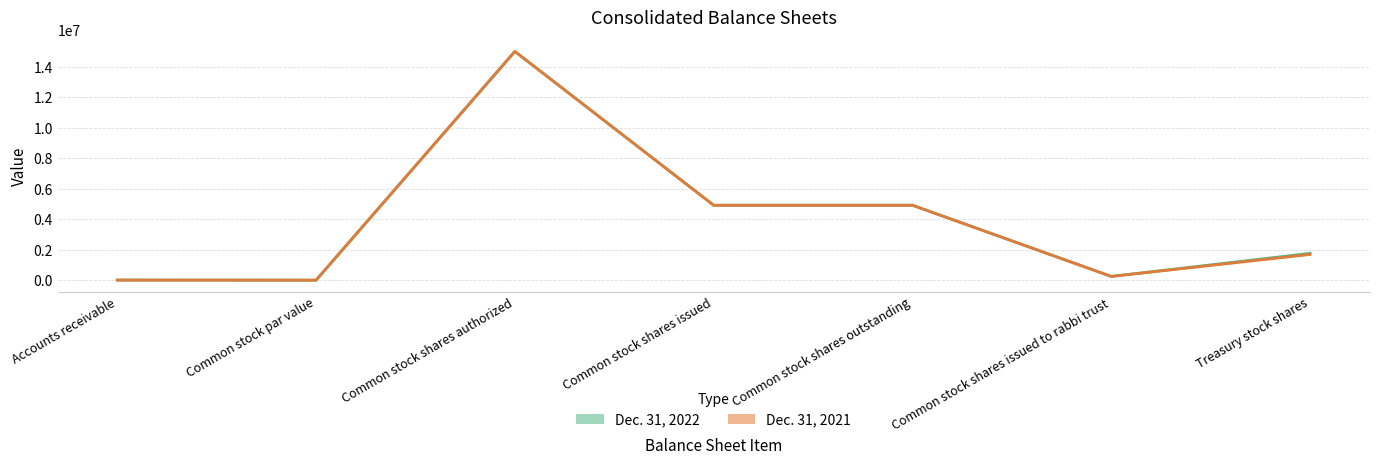

Reading left to right, list all the values displayed in this chart.

Dec. 31, 2022 line: Accounts receivable=5600	Common stock par value=2	Common stock shares authorized=15000000	Common stock shares issued=4917020	Common stock shares outstanding=4917020	Common stock shares issued to rabbi trust=245386	Treasury stock shares=1758901
Dec. 31, 2021 line: Accounts receivable=3744	Common stock par value=2	Common stock shares authorized=15000000	Common stock shares issued=4907143	Common stock shares outstanding=4907143	Common stock shares issued to rabbi trust=243138	Treasury stock shares=1685387